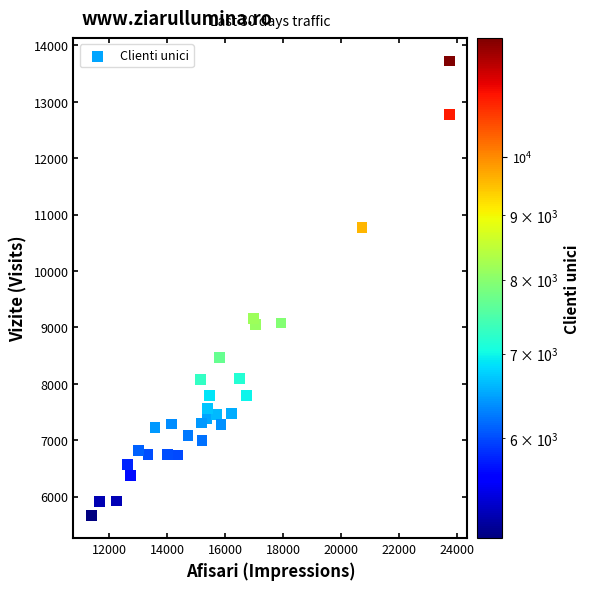

What is the range of X values (max minus min)?

12346